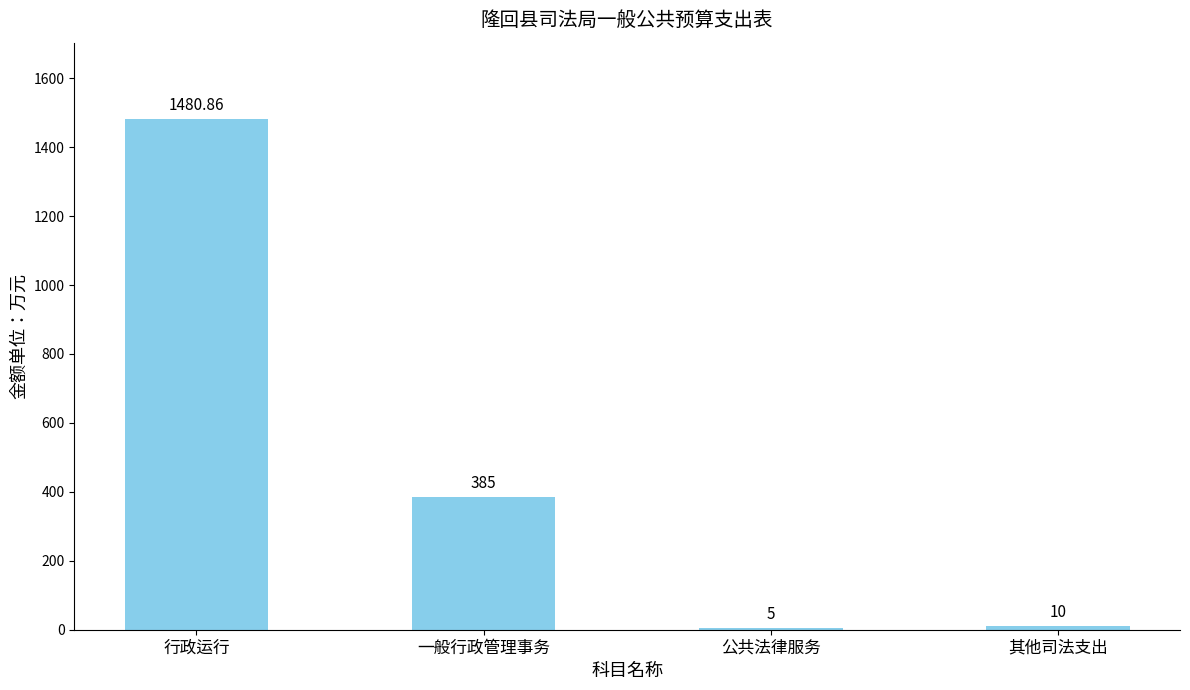

Count the number of data series in this chart.

1